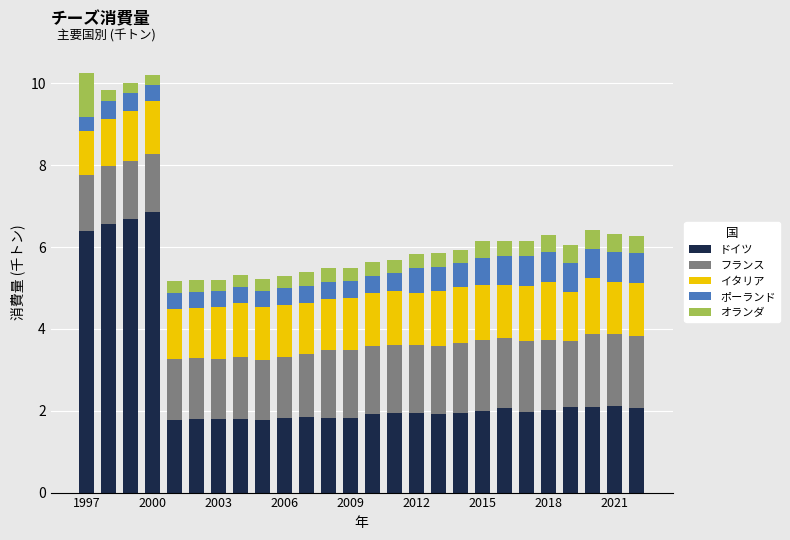

Does the chart contain any negative values?

No